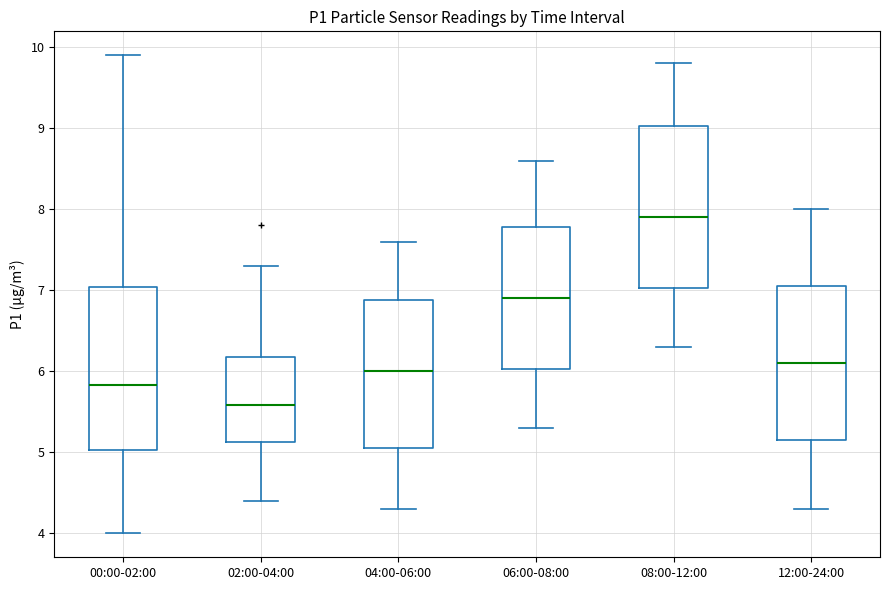

Which box's median line is the lowest?

02:00-04:00